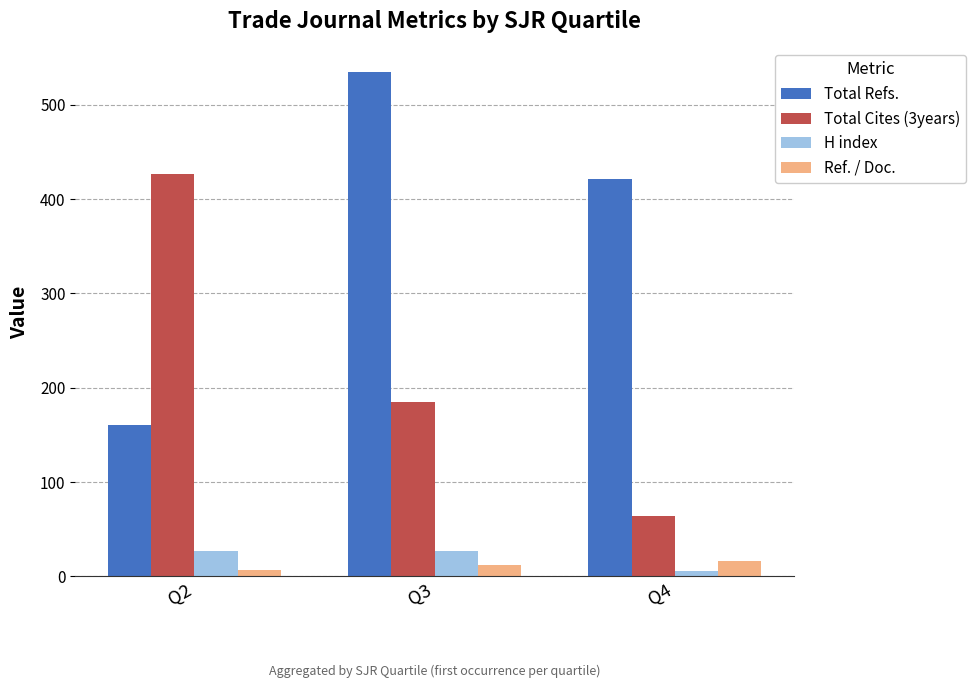

What is the sum of all Total Cites (3years) values?

675.0